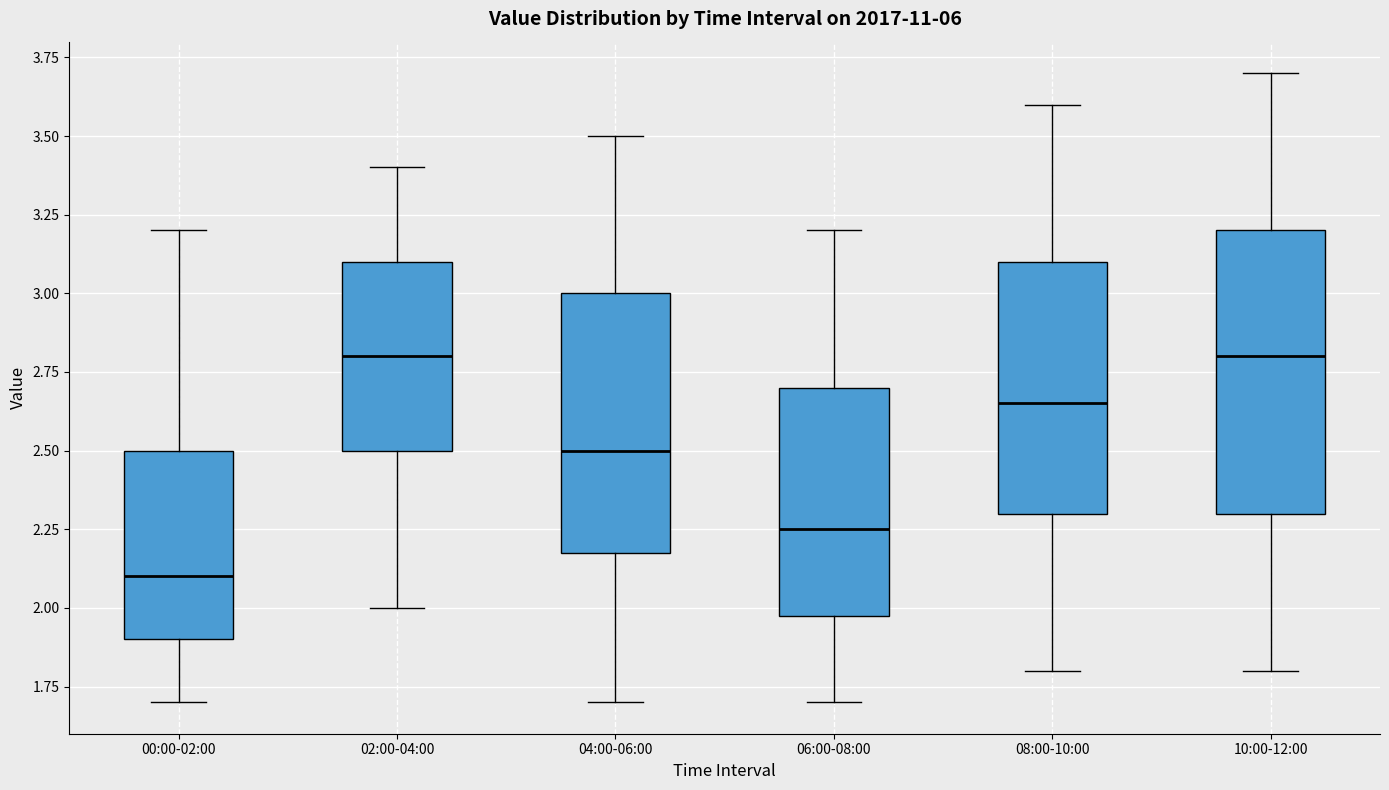

Which box is the tallest, from its lower edge to its upper edge?

10:00-12:00